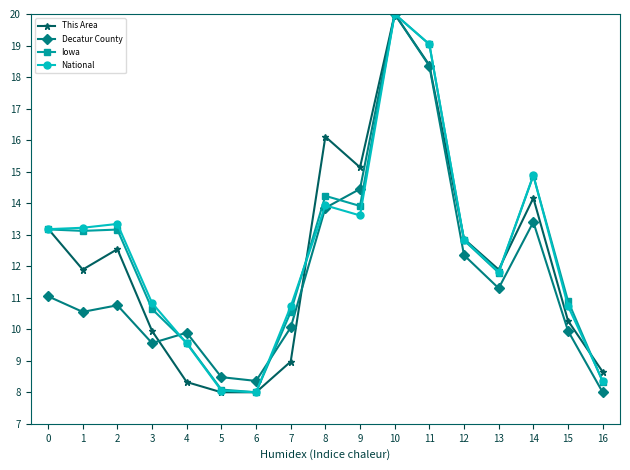

What is the value of the This Area point at the 3rd from the left?

12.5